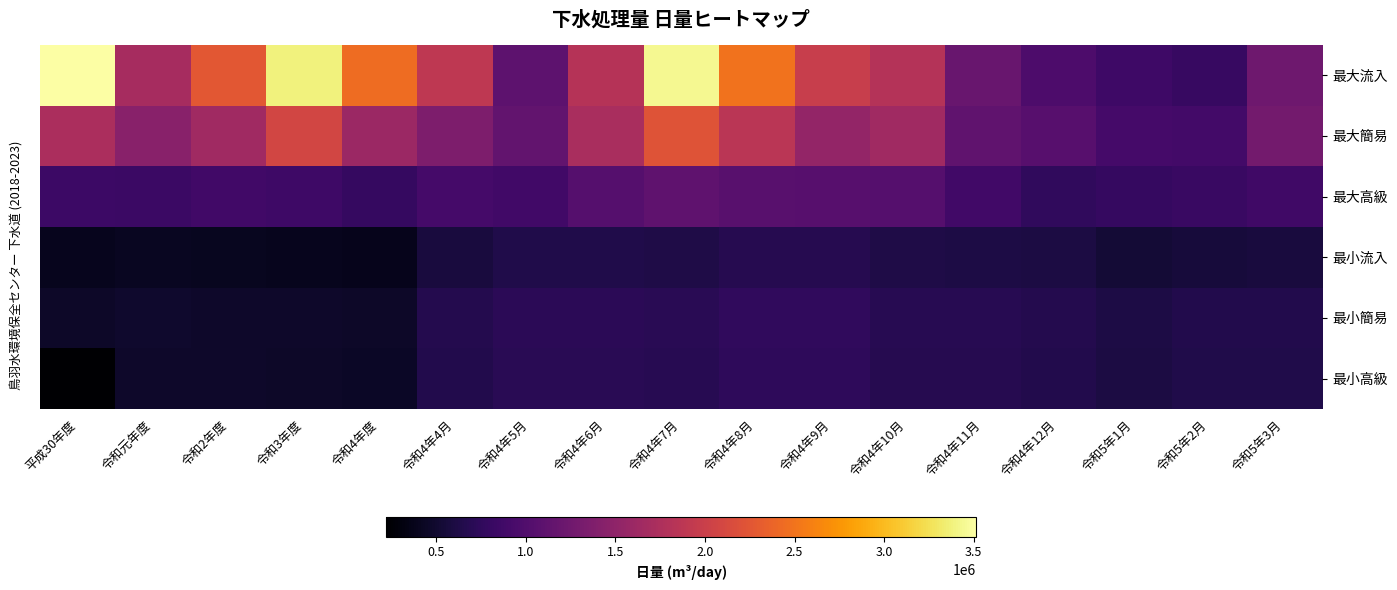

Reading left to right, what are all the values shown in this chart?

最大流入: 平成30年度=3514470	令和元年度=1699380	令和2年度=2260620	令和3年度=3383840	令和4年度=2438850	令和4年4月=1902280	令和4年5月=1096680	令和4年6月=1819220	令和4年7月=3443450	令和4年8月=2492180	令和4年9月=1979190	令和4年10月=1804550	令和4年11月=1186960	令和4年12月=967750	令和5年1月=856870	令和5年2月=808010	令和5年3月=1248830
最大簡易: 平成30年度=1726370	令和元年度=1452180	令和2年度=1647070	令和3年度=2075130	令和4年度=1603490	令和4年4月=1358130	令和4年5月=1139070	令和4年6月=1719810	令和4年7月=2221280	令和4年8月=1866680	令和4年9月=1541550	令和4年10月=1641270	令和4年11月=1132190	令和4年12月=1047820	令和5年1月=903010	令和5年2月=894000	令和5年3月=1287610
最大高級: 平成30年度=841110	令和元年度=826290	令和2年度=878000	令和3年度=857340	令和4年度=793850	令和4年4月=903160	令和4年5月=883800	令和4年6月=1032840	令和4年7月=1108730	令和4年8月=1069840	令和4年9月=1056540	令和4年10月=1037940	令和4年11月=888700	令和4年12月=761040	令和5年1月=797630	令和5年2月=813290	令和5年3月=869060
最小流入: 平成30年度=400740	令和元年度=422850	令和2年度=407530	令和3年度=390630	令和4年度=385680	令和4年4月=580690	令和4年5月=636680	令和4年6月=637130	令和4年7月=630090	令和4年8月=683010	令和4年9月=679240	令和4年10月=622930	令和4年11月=615010	令和4年12月=595260	令和5年1月=535510	令和5年2月=562980	令和5年3月=569990
最小簡易: 平成30年度=461240	令和元年度=478580	令和2年度=474090	令和3年度=469760	令和4年度=453340	令和4年4月=662650	令和4年5月=716840	令和4年6月=712650	令和4年7月=704980	令和4年8月=753210	令和4年9月=751180	令和4年10月=692490	令和4年11月=686500	令和4年12月=665580	令和5年1月=611750	令和5年2月=649970	令和5年3月=647360
最小高級: 平成30年度=220850	令和元年度=470980	令和2年度=467770	令和3年度=463180	令和4年度=446380	令和4年4月=651290	令和4年5月=706850	令和4年6月=701980	令和4年7月=693930	令和4年8月=741710	令和4年9月=740360	令和4年10月=681320	令和4年11月=672910	令和4年12月=654520	令和5年1月=601430	令和5年2月=639700	令和5年3月=636380